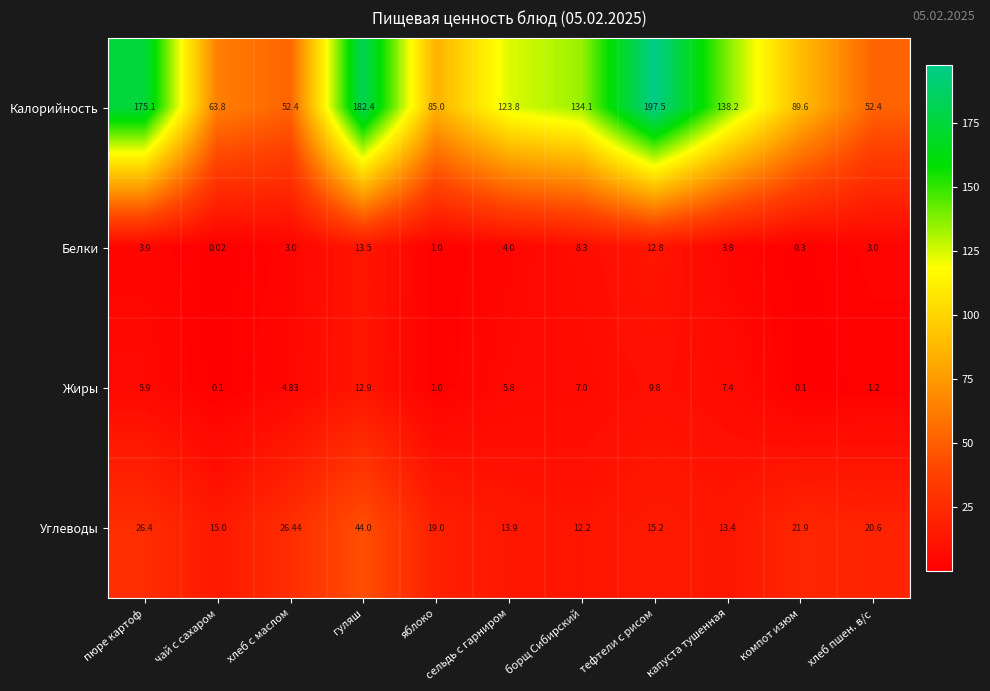

At which category is the sum across all series the highest?

гуляш